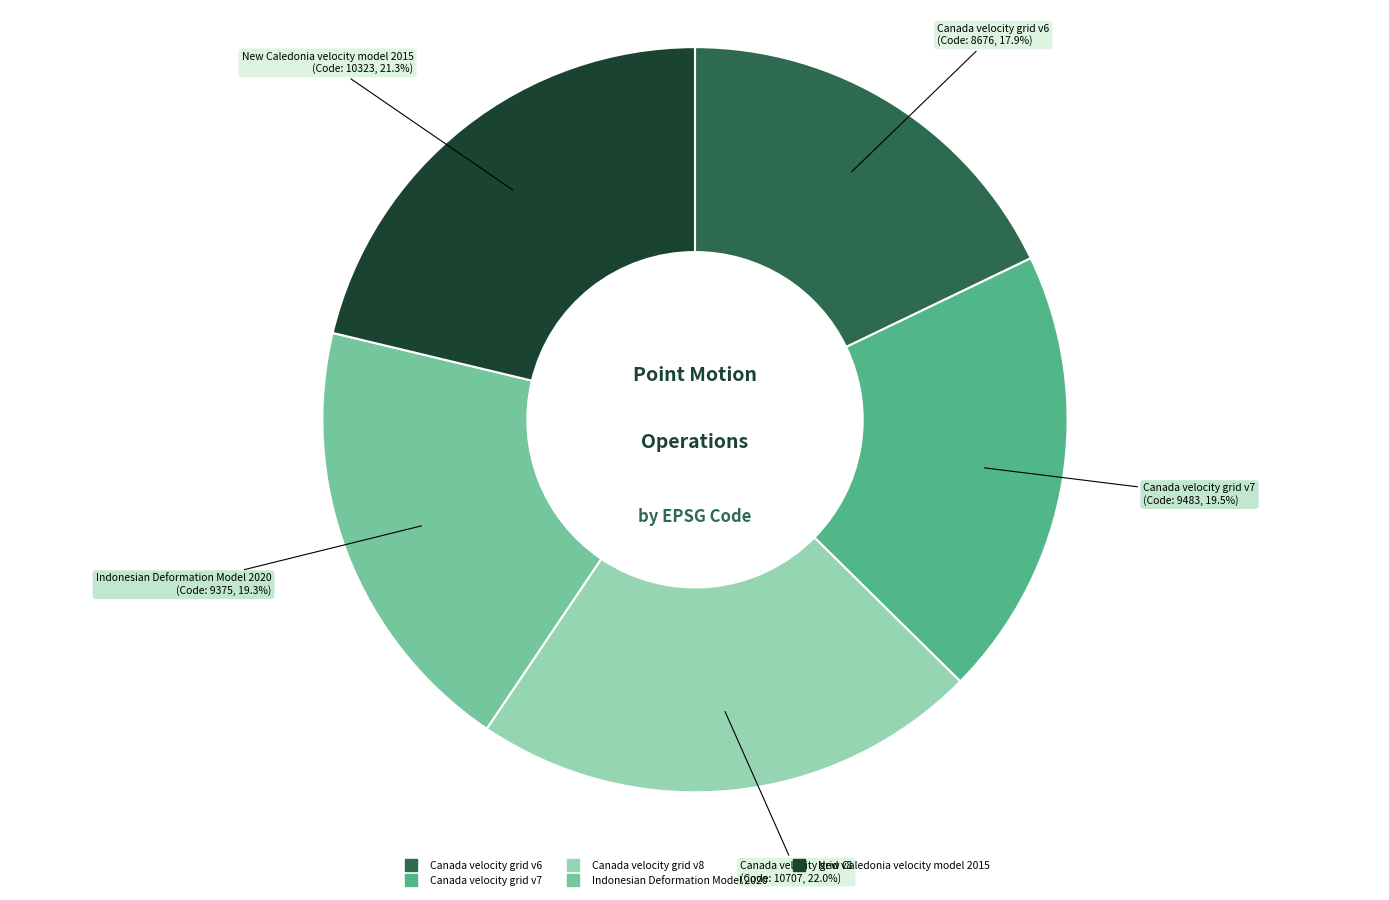

To the nearest percent, what portion does Indonesian Deformation Model 2020 represent?

19%